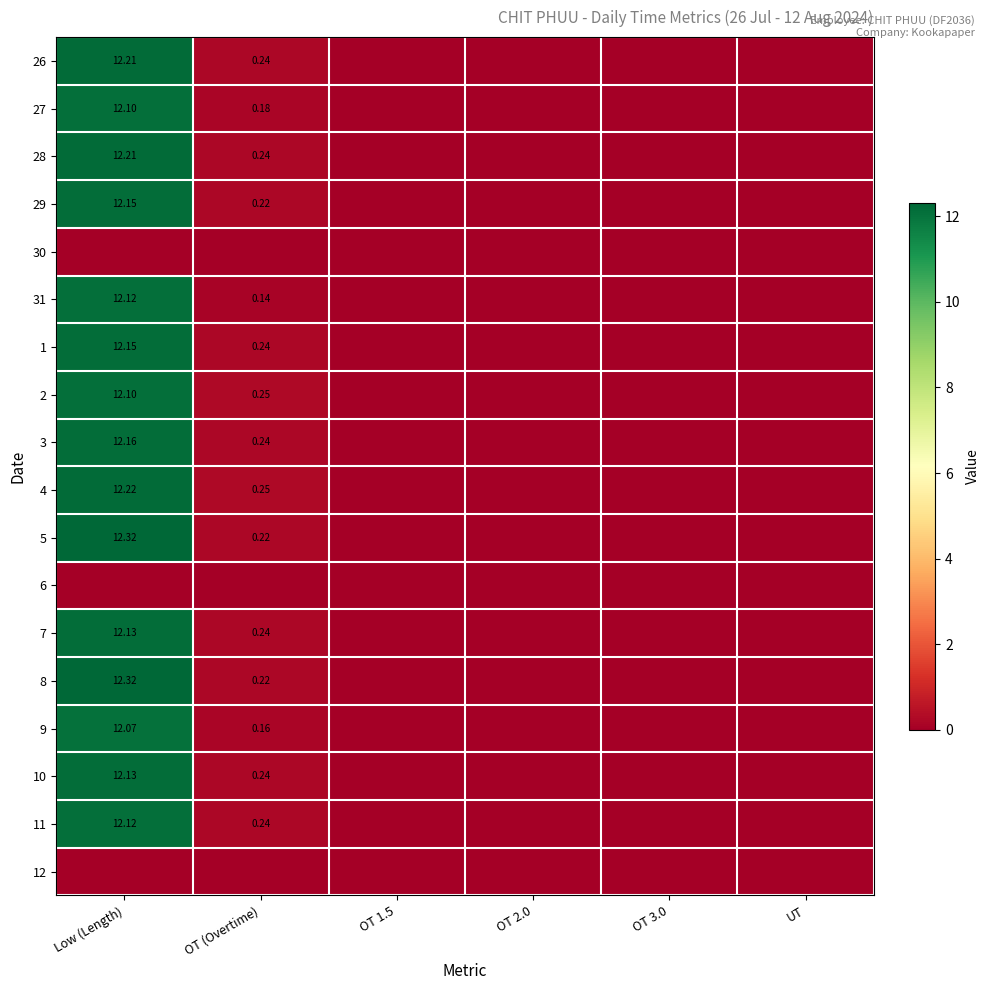

Is the value of 3 at OT (Overtime) greater than the value of 11 at Low (Length)?

No